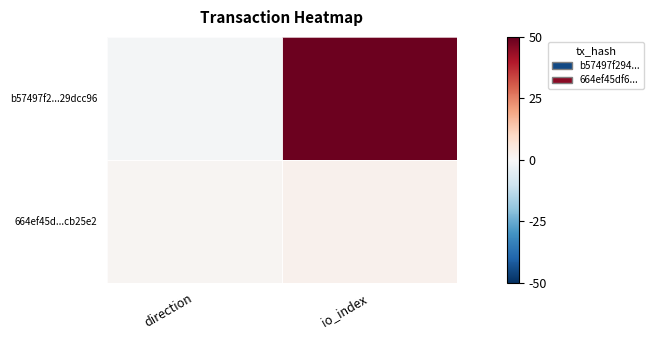

How many data points does each series have?

2